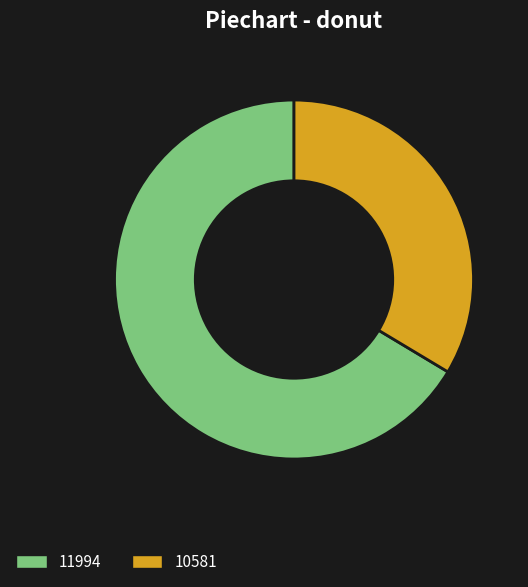

Do 11994 and 10581 together represent more than half of the pie?

Yes